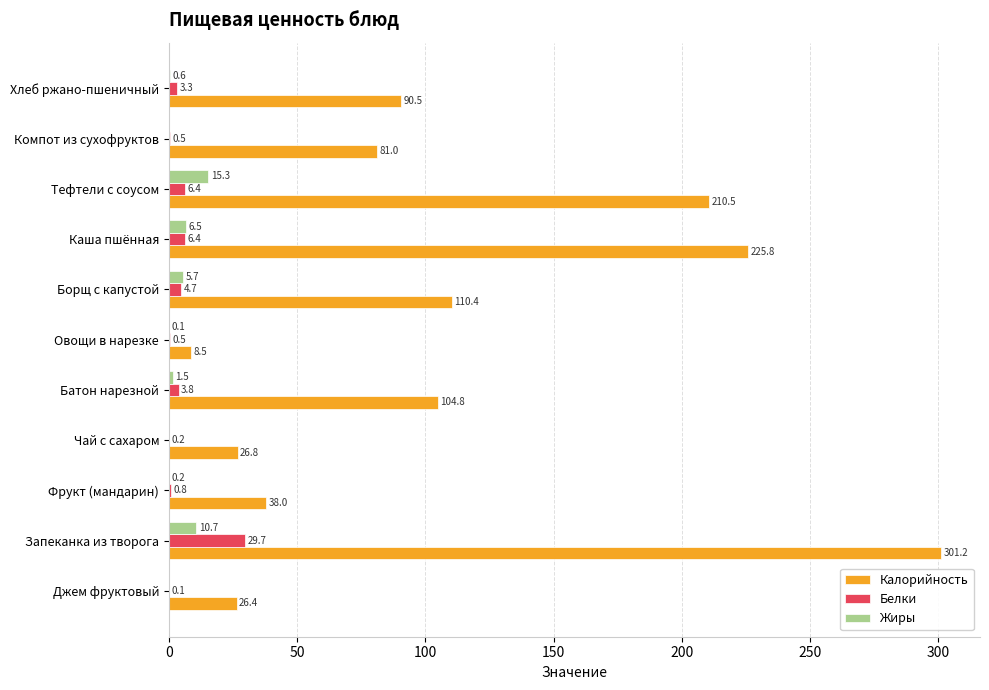

Which series has the largest total across all categories?

Калорийность